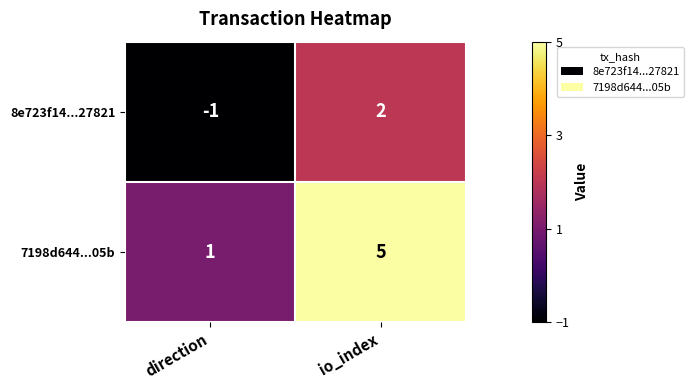

Which category has the lowest value across all series?

direction